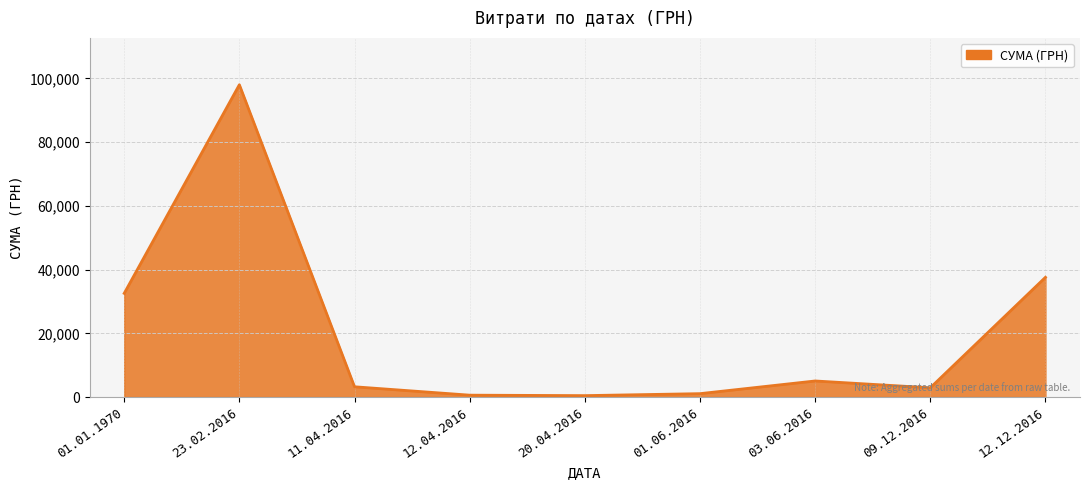

How many lines are shown in the chart?

1